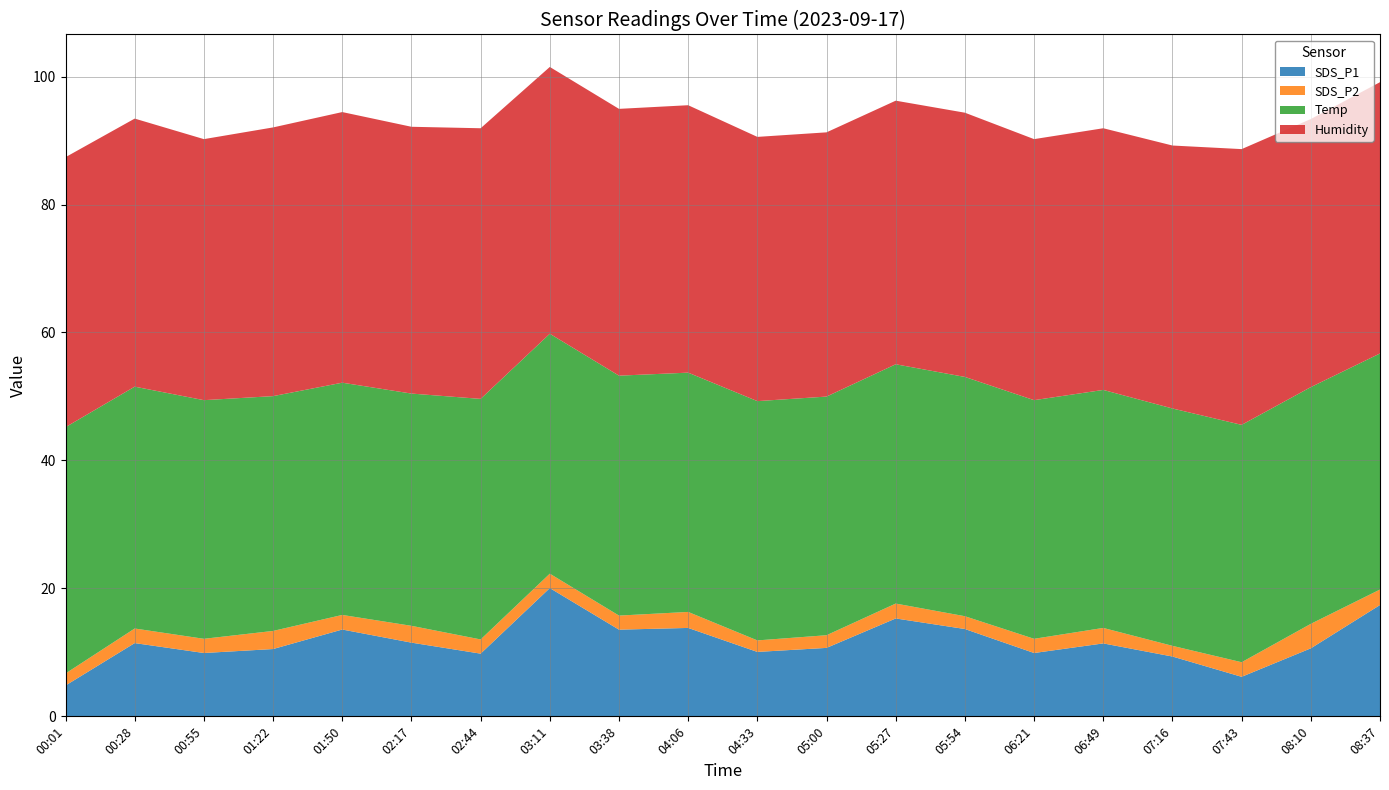

Reading left to right, extract all data points from this chart.

SDS_P1: 4.8	11.4	9.9	10.5	13.6	11.5	9.8	20.1	13.6	13.8	10.1	10.7	15.3	13.7	9.9	11.4	9.3	6.2	10.6	17.4
SDS_P2: 1.9	2.3	2.2	2.8	2.3	2.6	2.2	2.2	2.2	2.5	1.8	2.0	2.3	2.0	2.2	2.4	1.7	2.3	3.8	2.4
Temp: 38.5	37.8	37.3	36.7	36.3	36.3	37.6	37.5	37.5	37.4	37.4	37.3	37.4	37.4	37.3	37.2	37.1	37.1	37.0	36.9
Humidity: 42.2	41.9	40.8	42.0	42.3	41.7	42.3	41.7	41.7	41.8	41.3	41.3	41.2	41.3	40.8	40.9	41.1	43.1	41.9	42.4